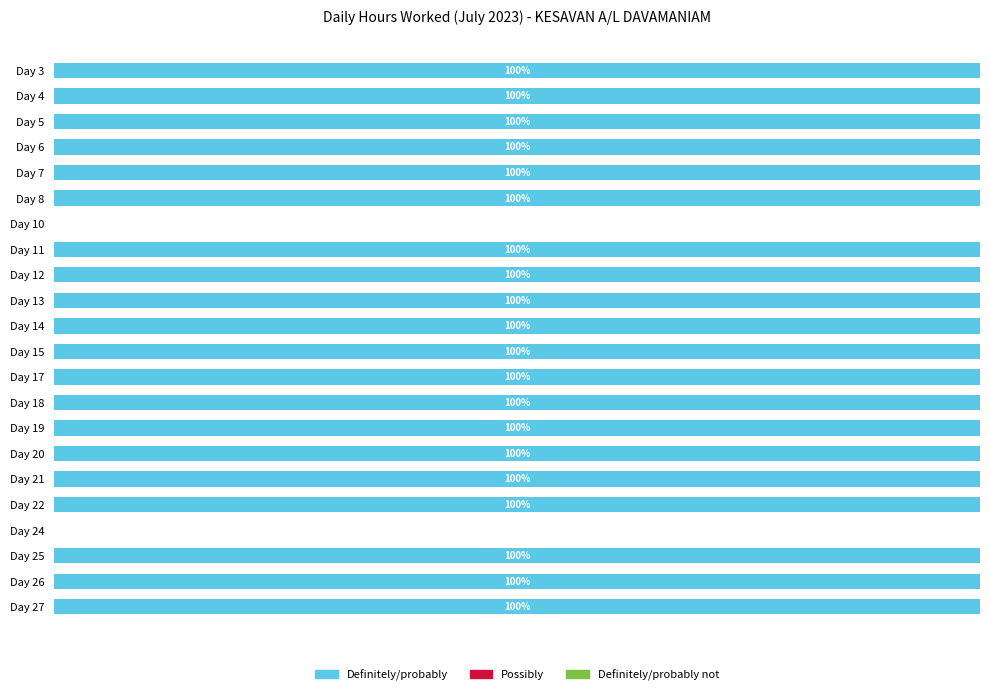

Between Day 24 and Day 18, which is larger?

Day 18